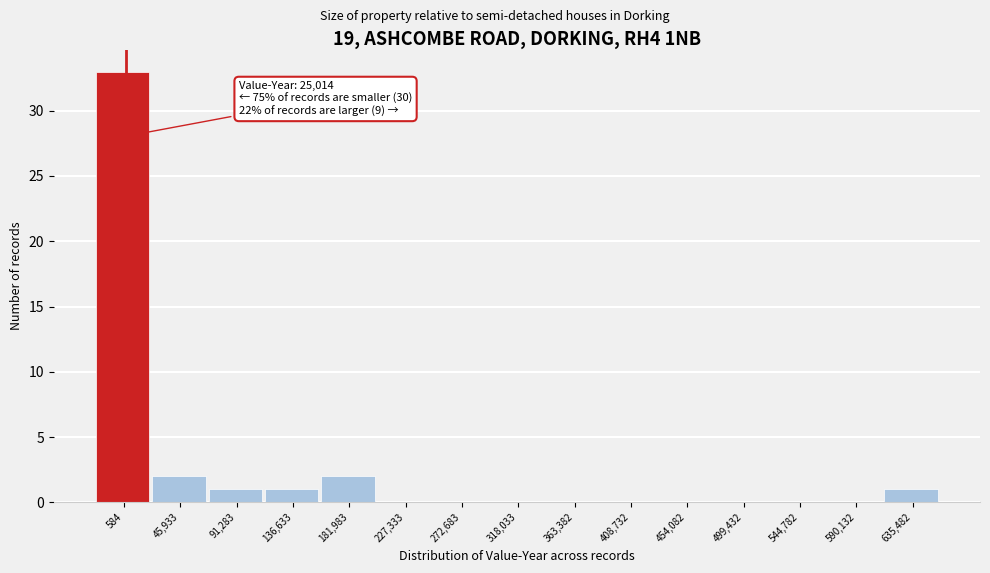

Reading left to right, what are all the values shown in this chart?

584=33	45,933=2	91,283=1	136,633=1	181,983=2	227,333=0	272,683=0	318,033=0	363,382=0	408,732=0	454,082=0	499,432=0	544,782=0	590,132=0	635,482=1